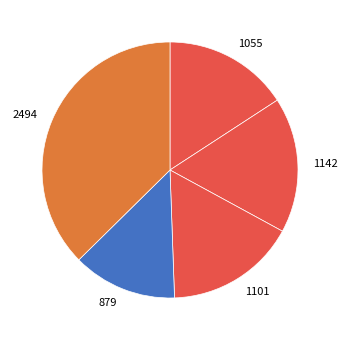

Which slice is the smallest?

879